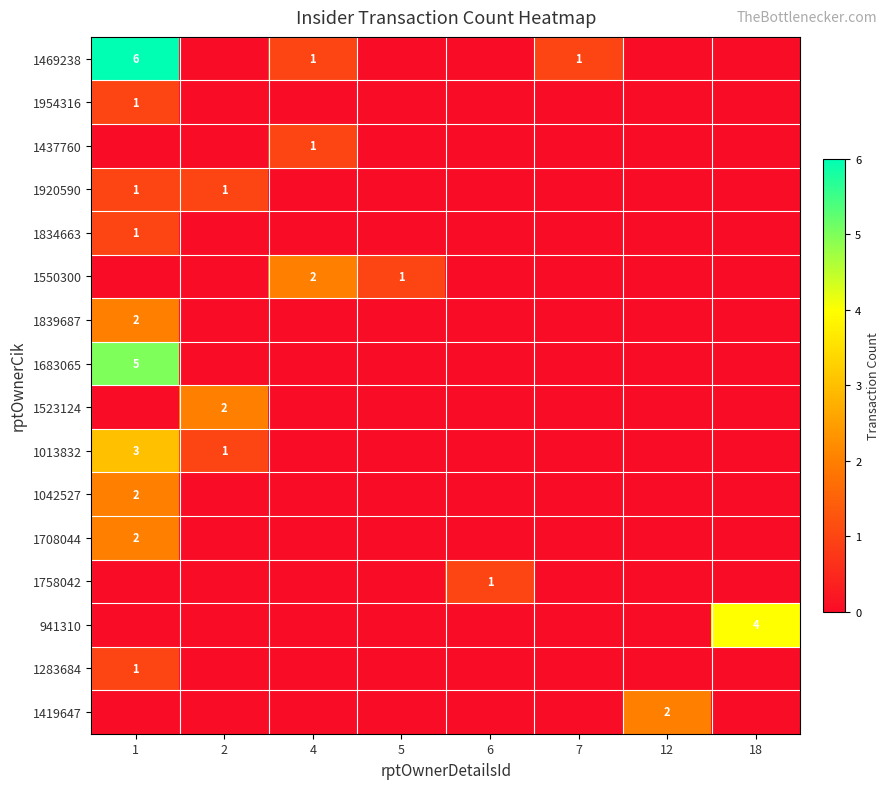

Is it true that 1523124 equals 3 at 2?

False